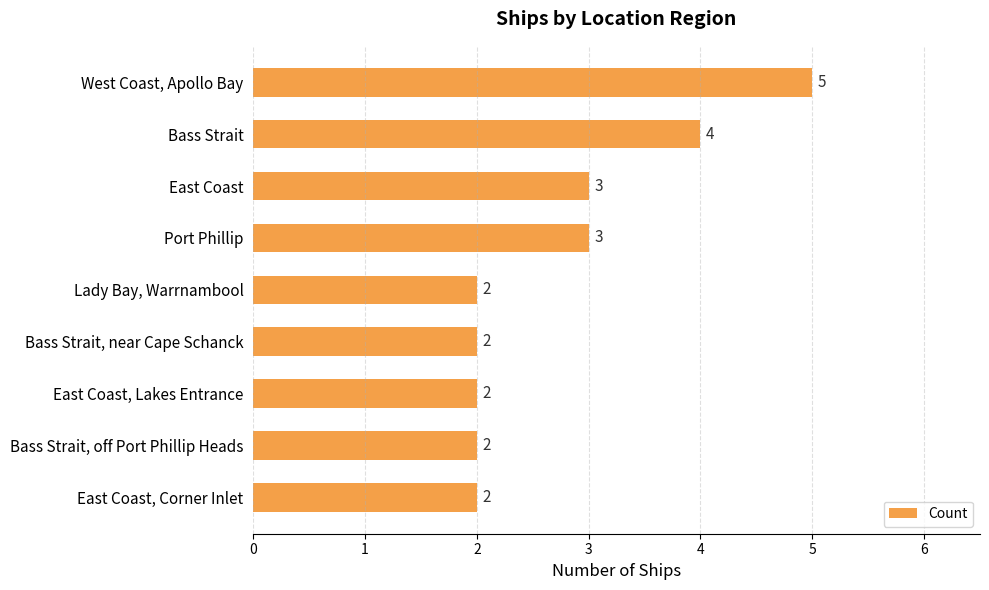

What is the difference between the maximum and minimum values?

3